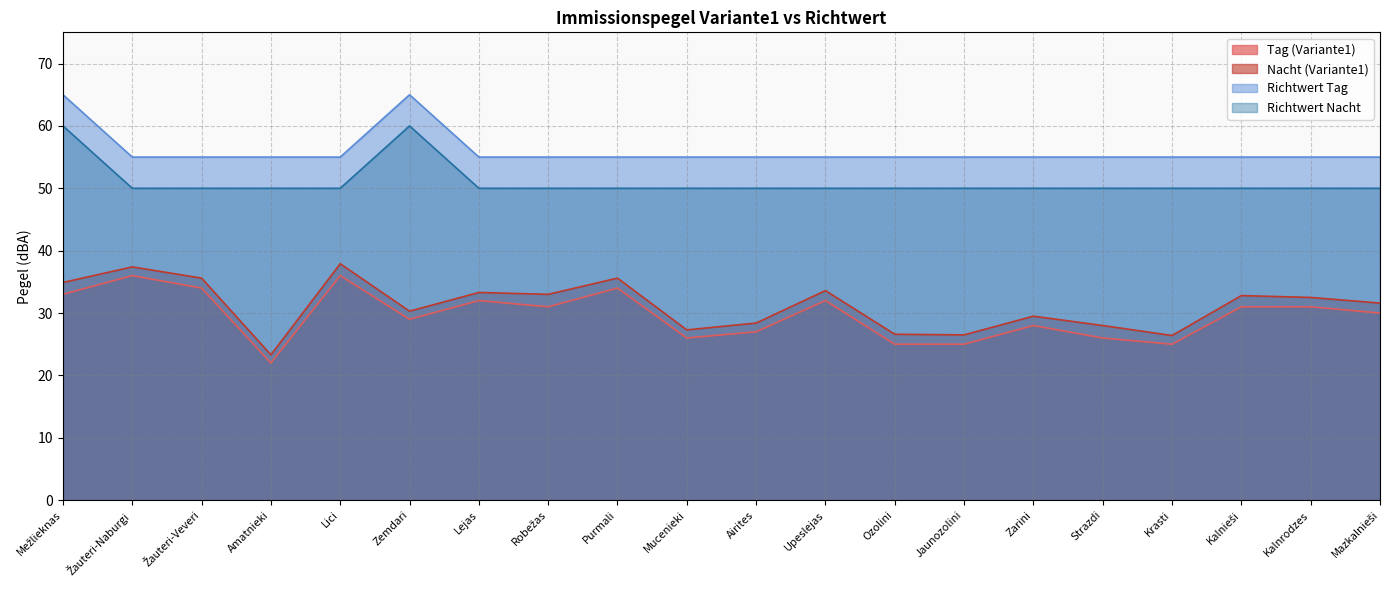

At which label does Richtwert Tag reach its peak?

Mežlieknas